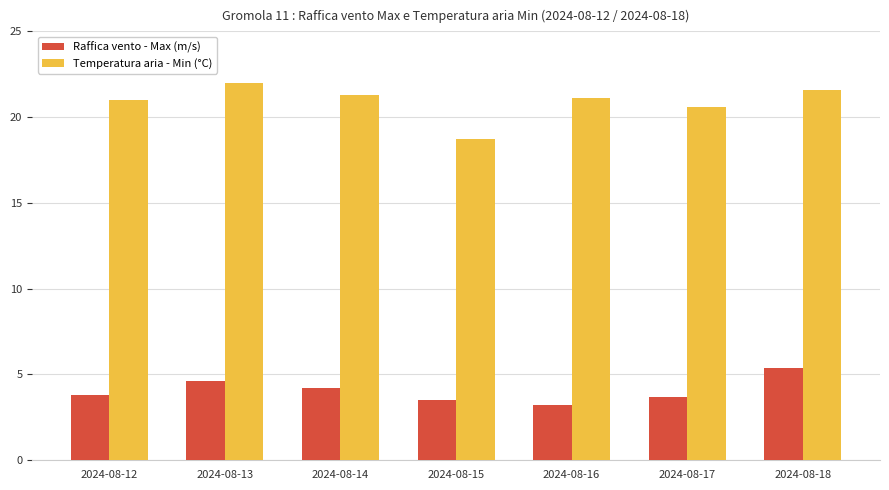

True or false: Temperatura aria - Min (°C) has a value of 31.1 at 2024-08-14.

False